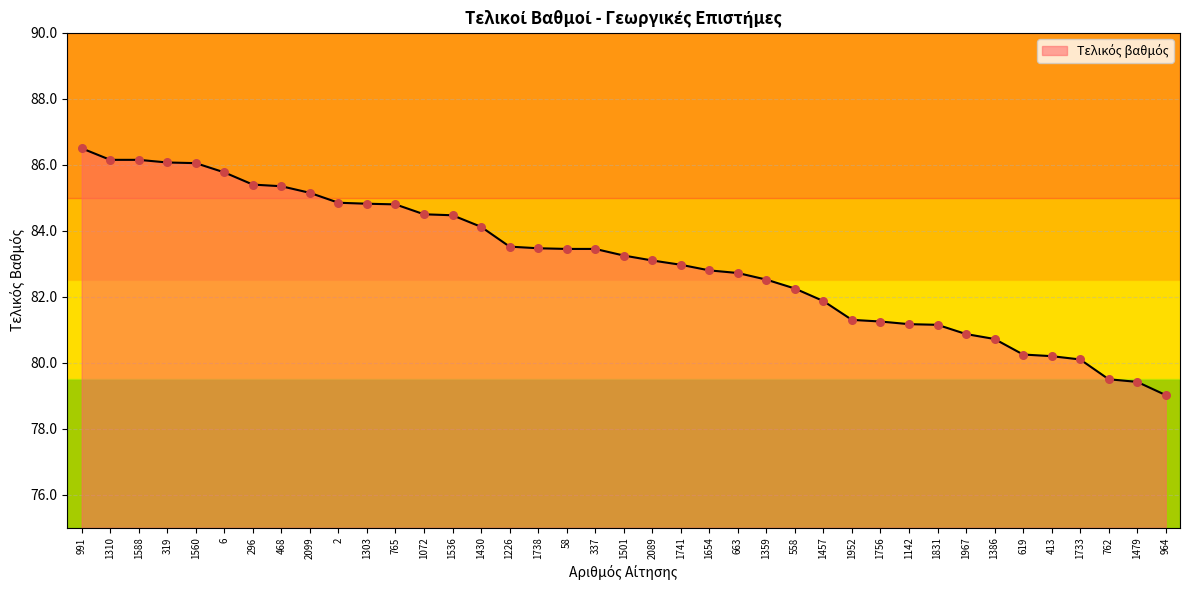

What is the change in value from 1226 to 1386?

-2.8